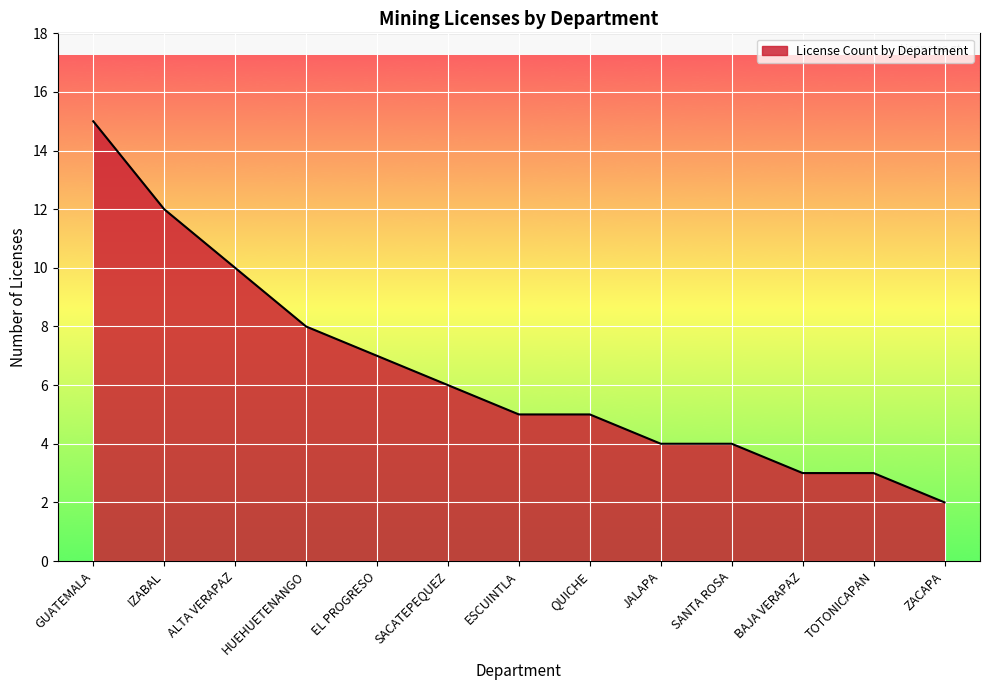

Reading left to right, list all the values displayed in this chart.

15	12	10	8	7	6	5	5	4	4	3	3	2